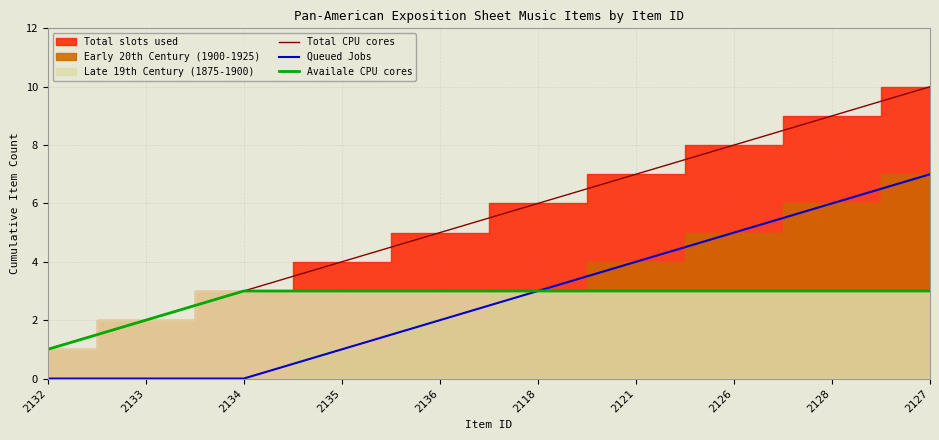

True or false: Queued Jobs and Total CPU cores cross at least once.

False